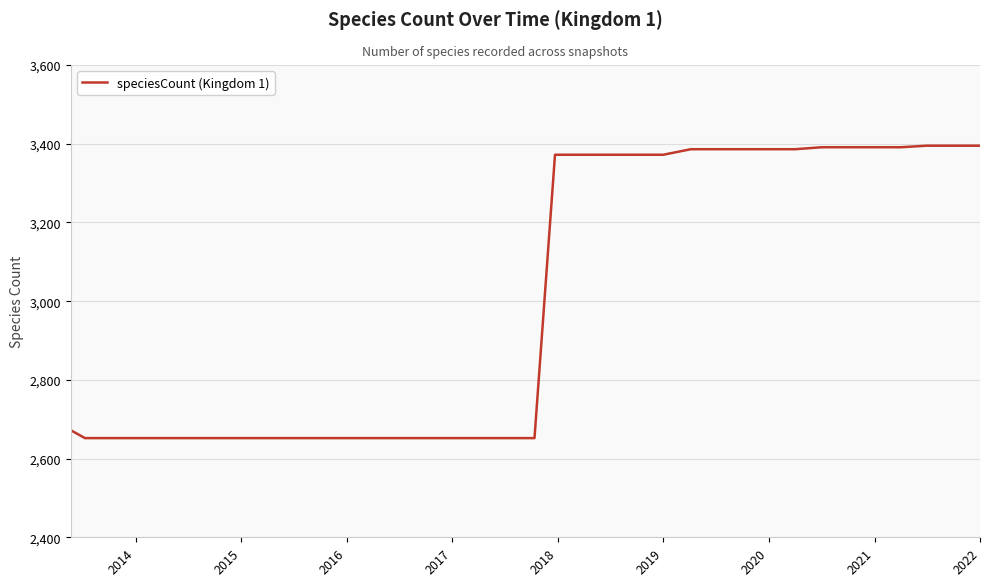

What is the greatest value displayed?

3395